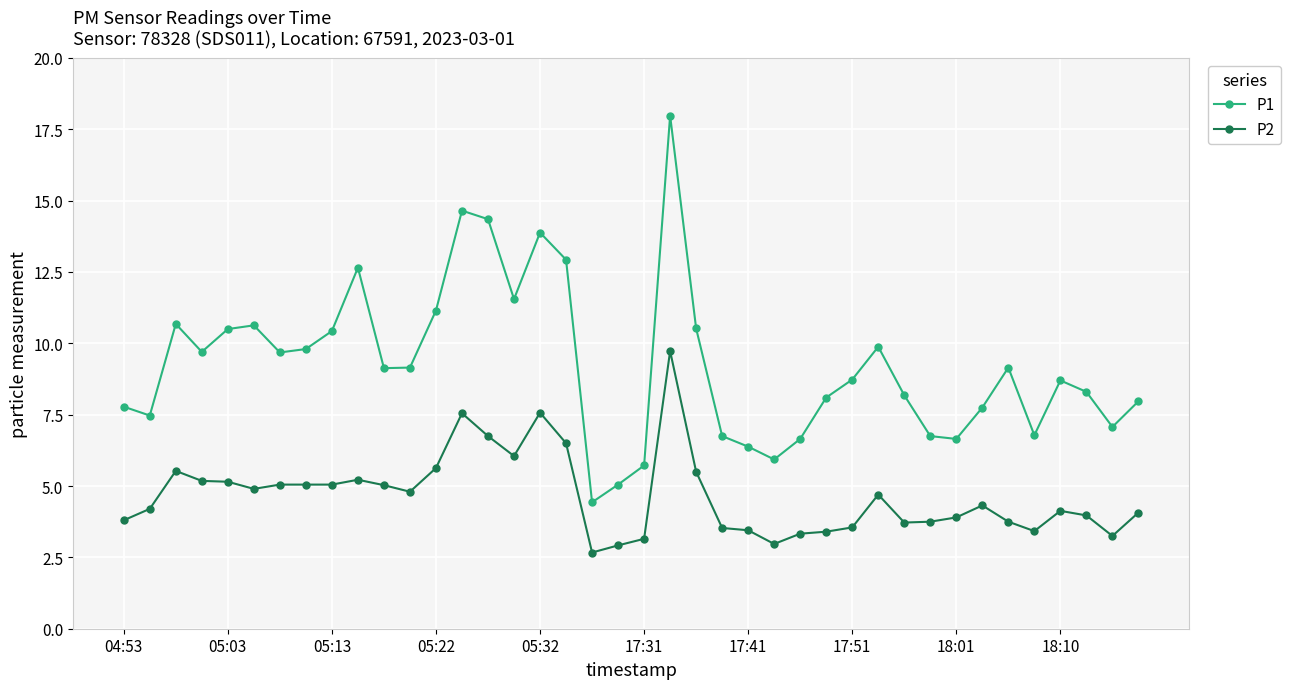

What is the value of the P2 point at the 26th from the left?

3.0